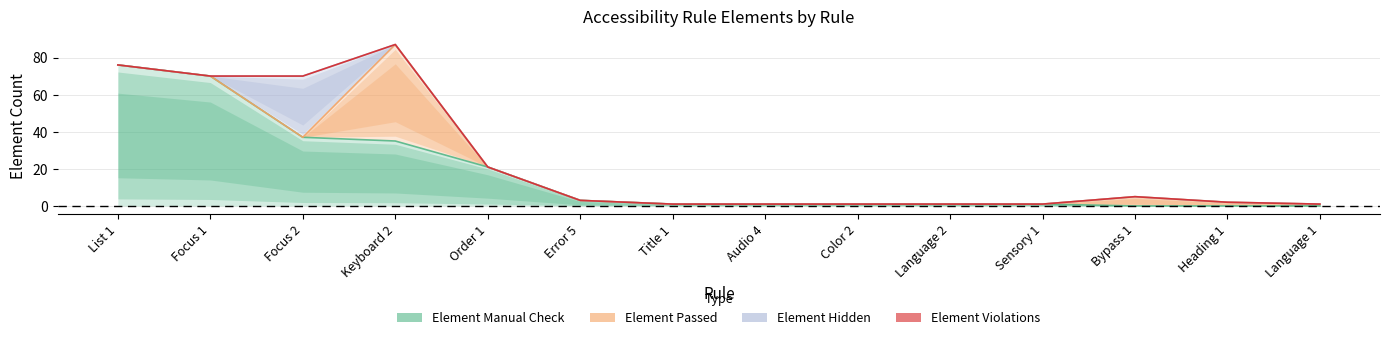

At which category is the sum across all series the highest?

Keyboard 2